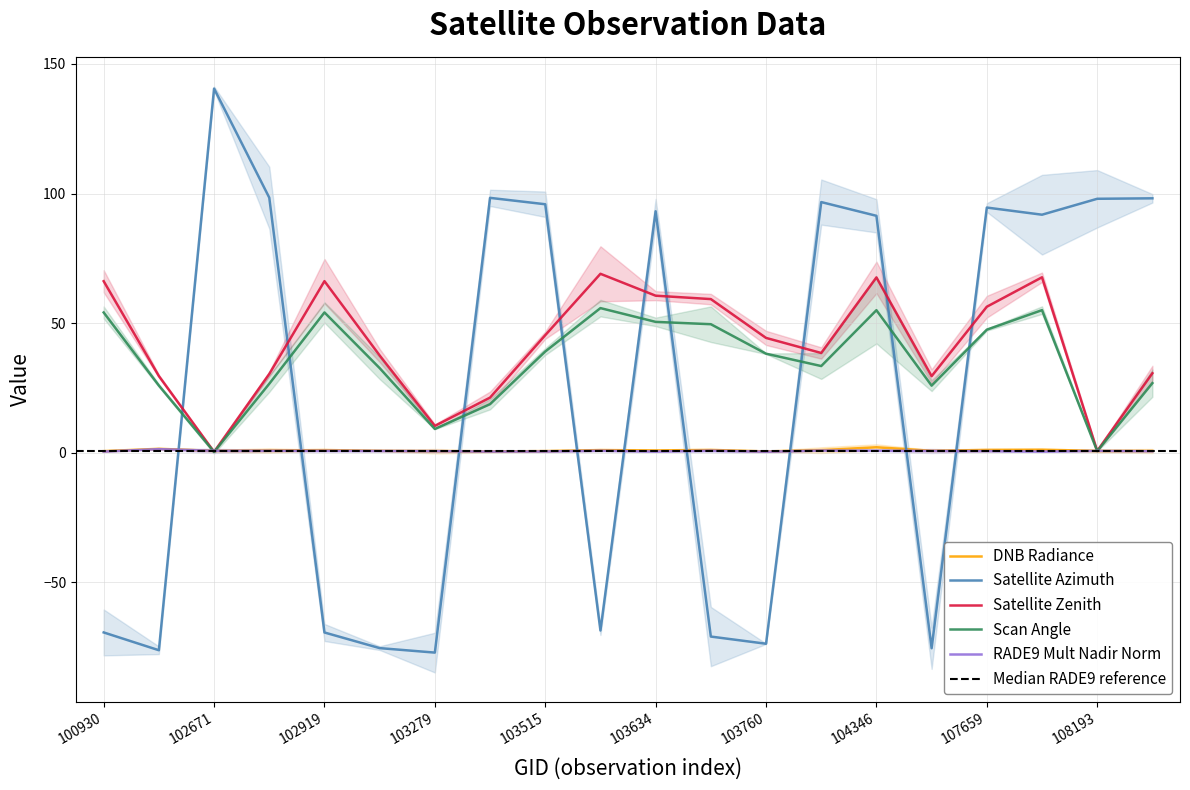

At how many categories does at least one series exceed -62?

20